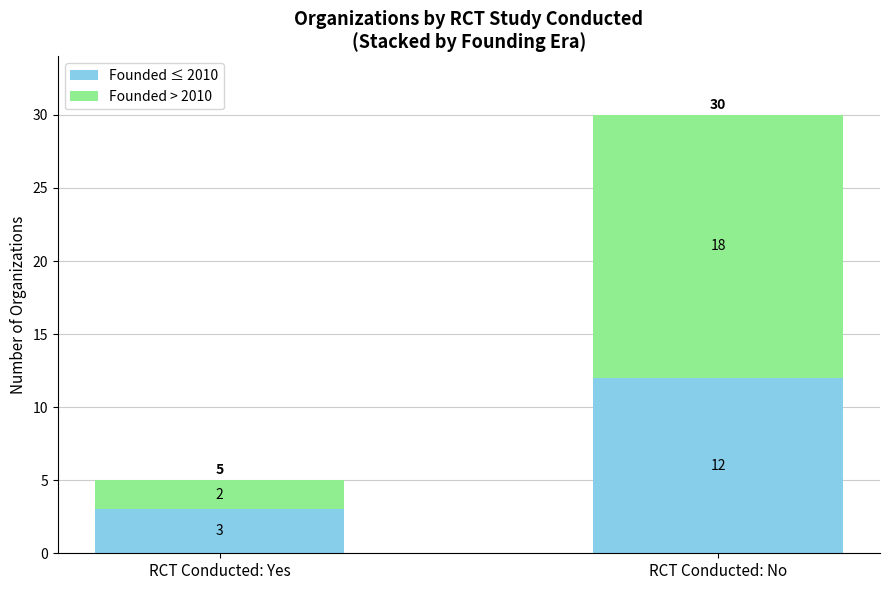

What is the total value across all series at RCT Conducted: Yes?

5